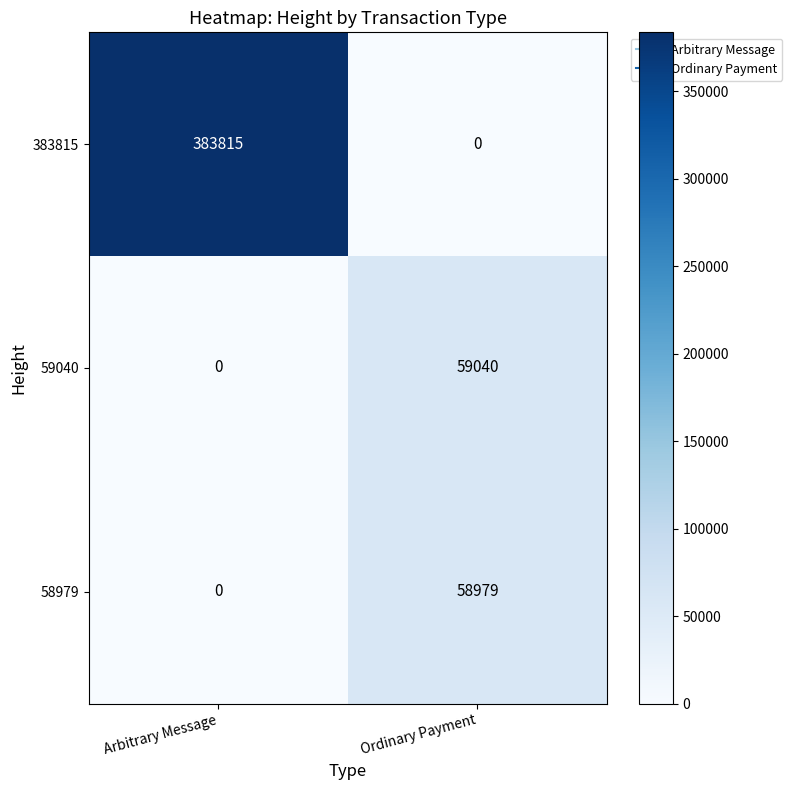

What is the spread (max minus min) of values at Ordinary Payment?

59040